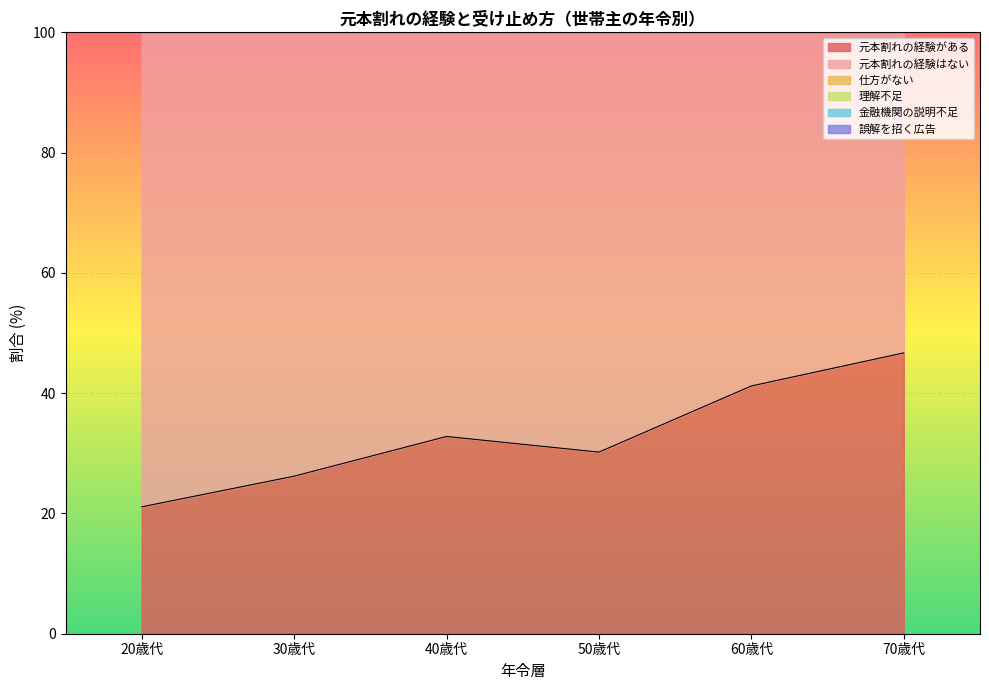

Which series has the largest total across all categories?

誤解を招く広告